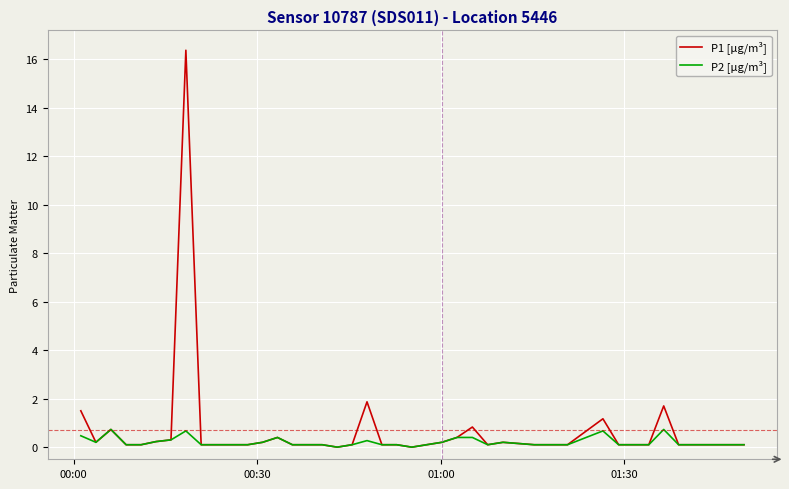

What is the greatest value displayed?

16.4